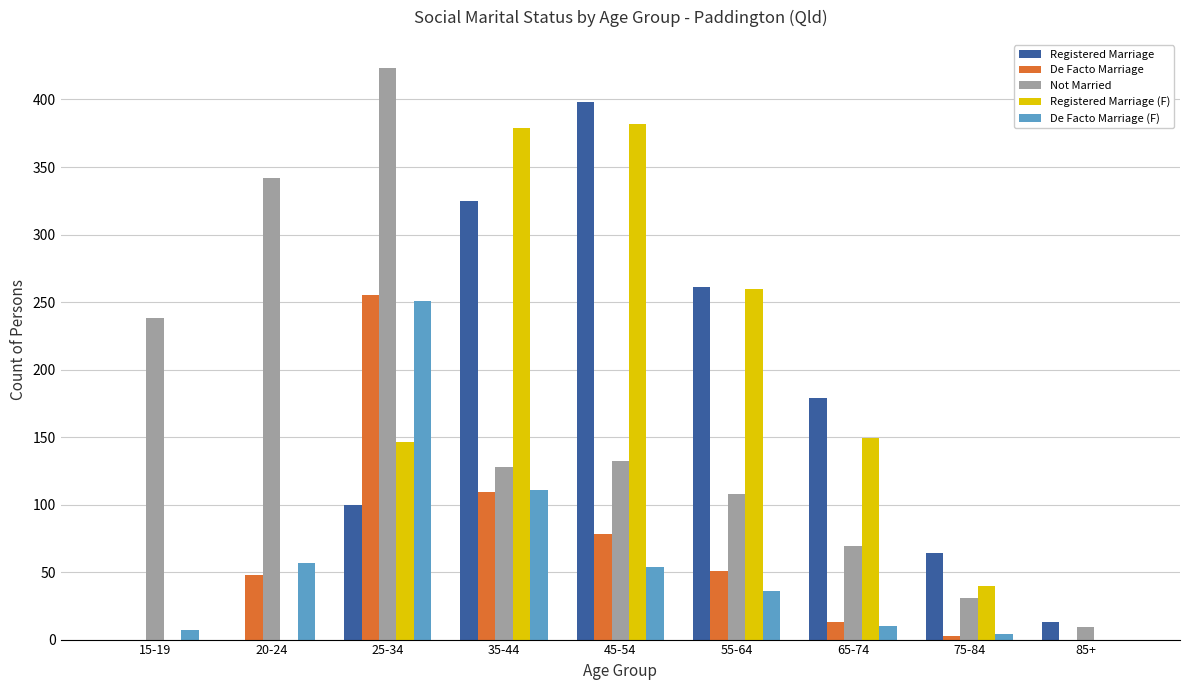

What is the difference between the Registered Marriage (F) values at 45-54 and 55-64?

122